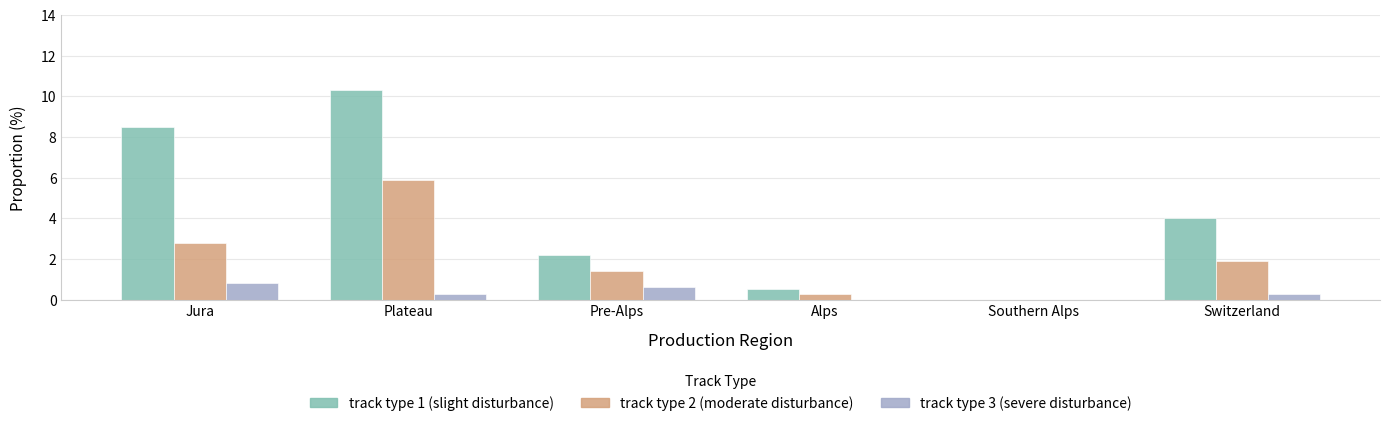

Is the value of track type 2 (moderate disturbance) at Jura greater than the value of track type 3 (severe disturbance) at Switzerland?

Yes